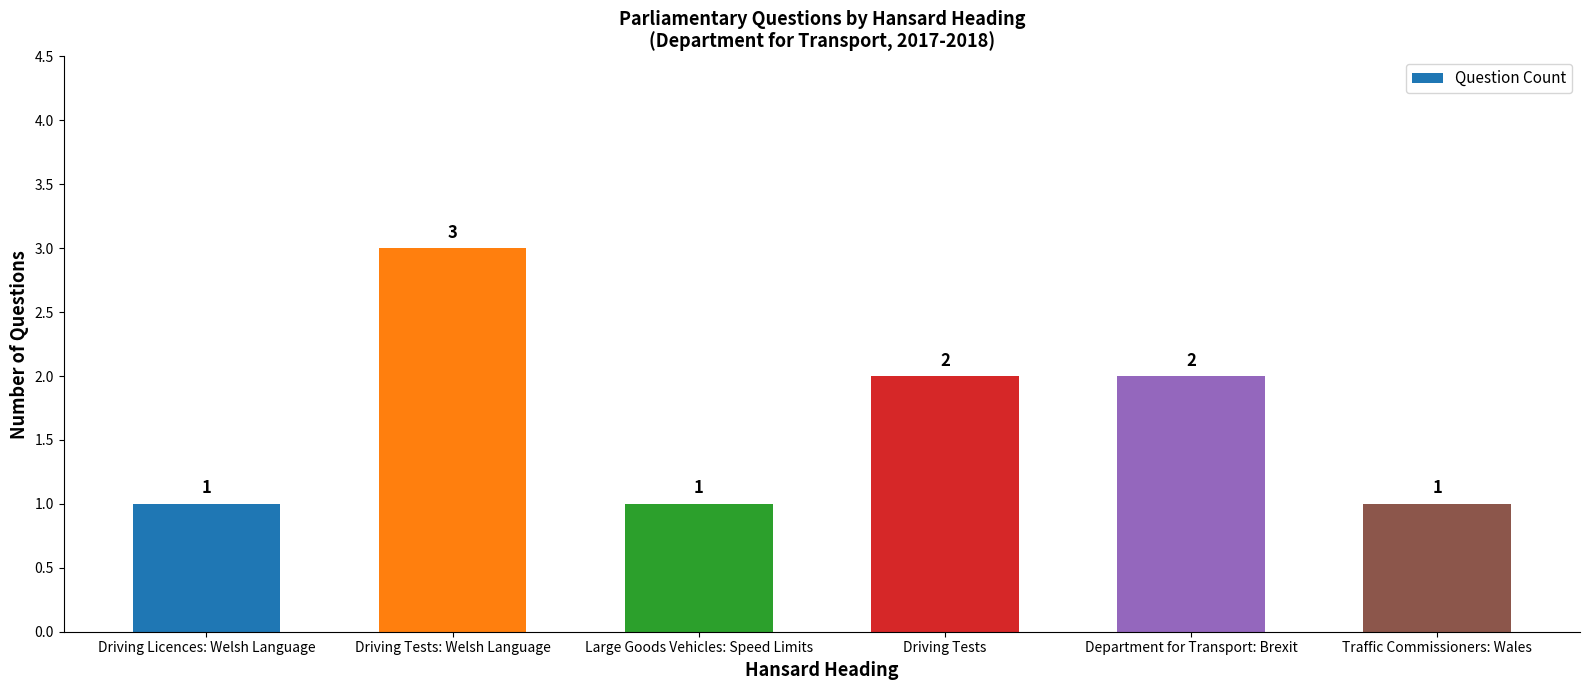

What is the maximum value shown in the chart?

3